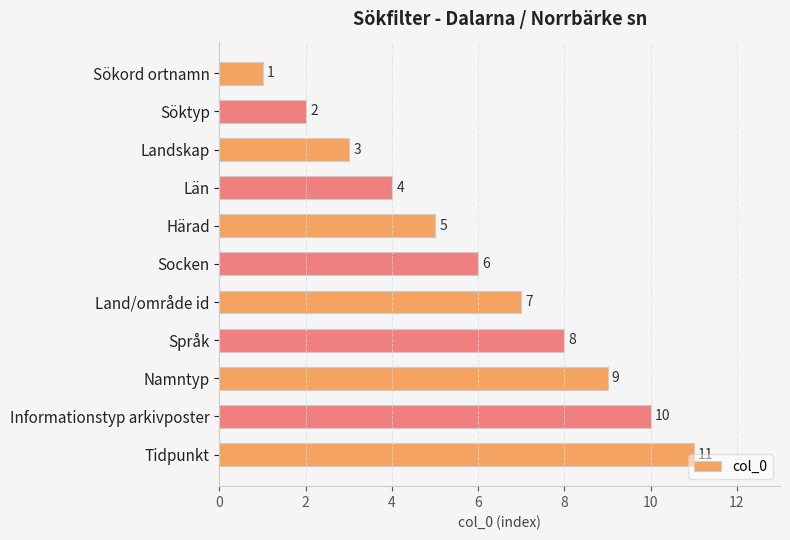

True or false: the data shows 11 at Land/område id.

False